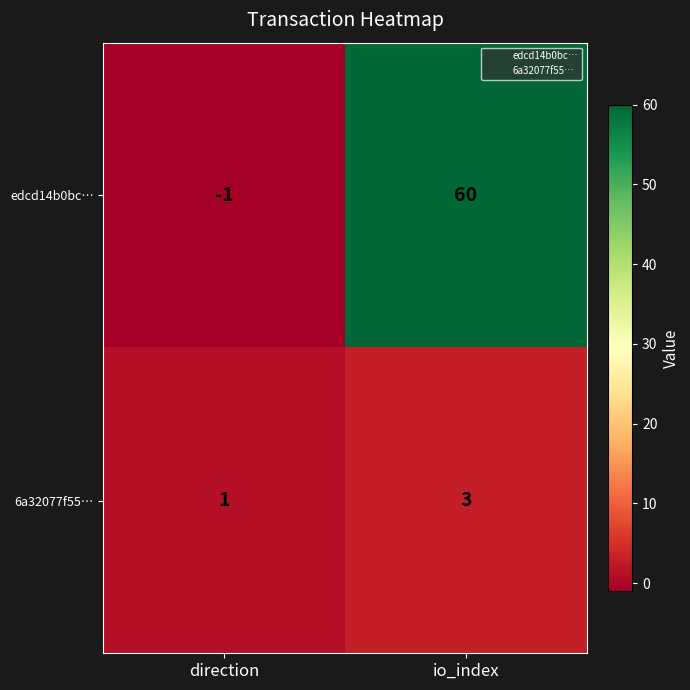

Is it true that edcd14b0bc… equals -2 at direction?

False